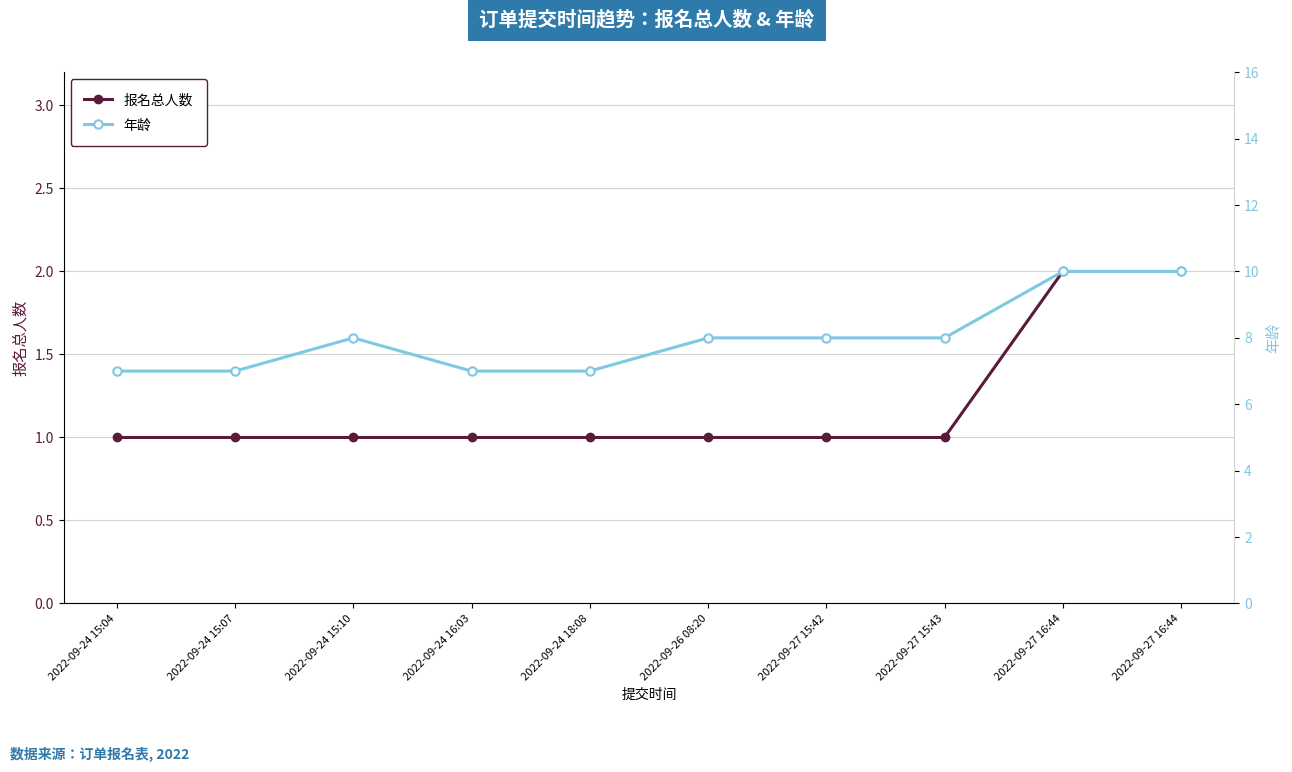

True or false: 年龄 and 报名总人数 intersect in this chart.

False